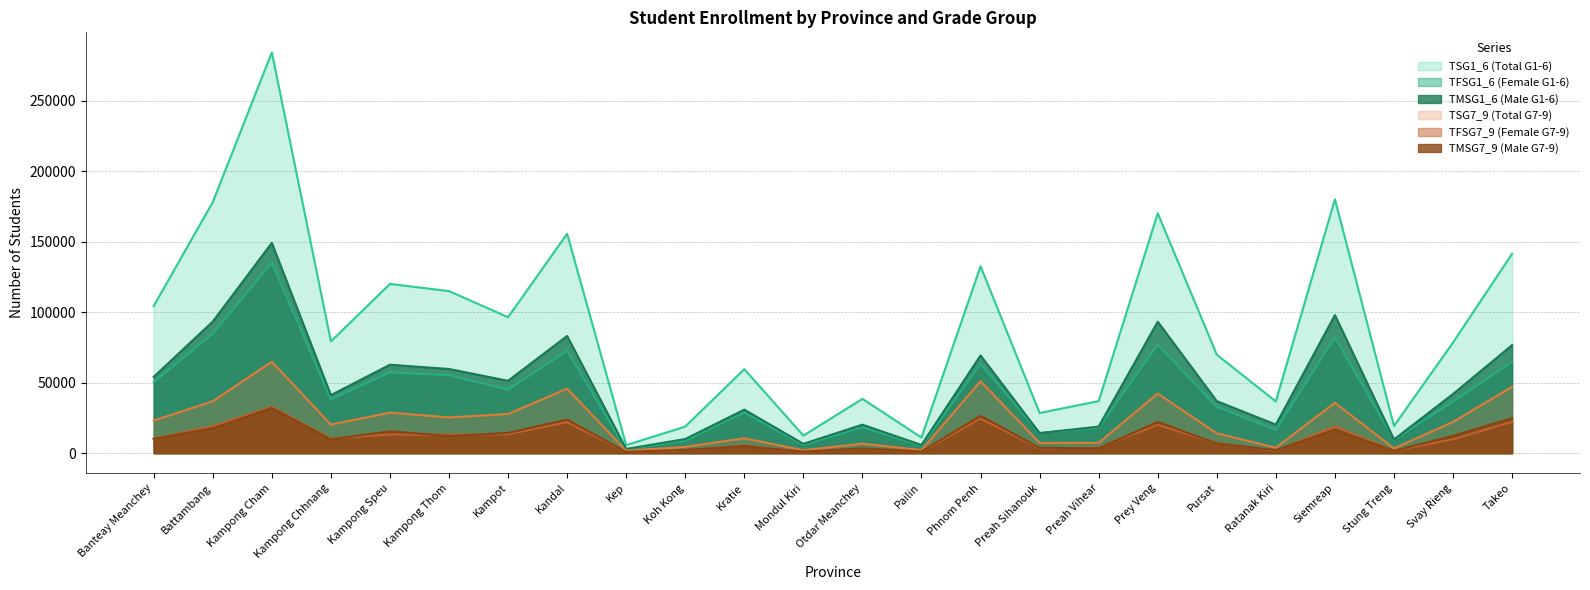

Rank the categories by TFSG1_6 value from lowest to highest.

Kep, Pailin, Mondul Kiri, Koh Kong, Stung Treng, Preah Sihanouk, Ratanak Kiri, Preah Vihear, Otdar Meanchey, Kratie, Pursat, Svay Rieng, Kampong Chhnang, Kampot, Banteay Meanchey, Kampong Thom, Kampong Speu, Phnom Penh, Takeo, Kandal, Prey Veng, Siemreap, Battambang, Kampong Cham